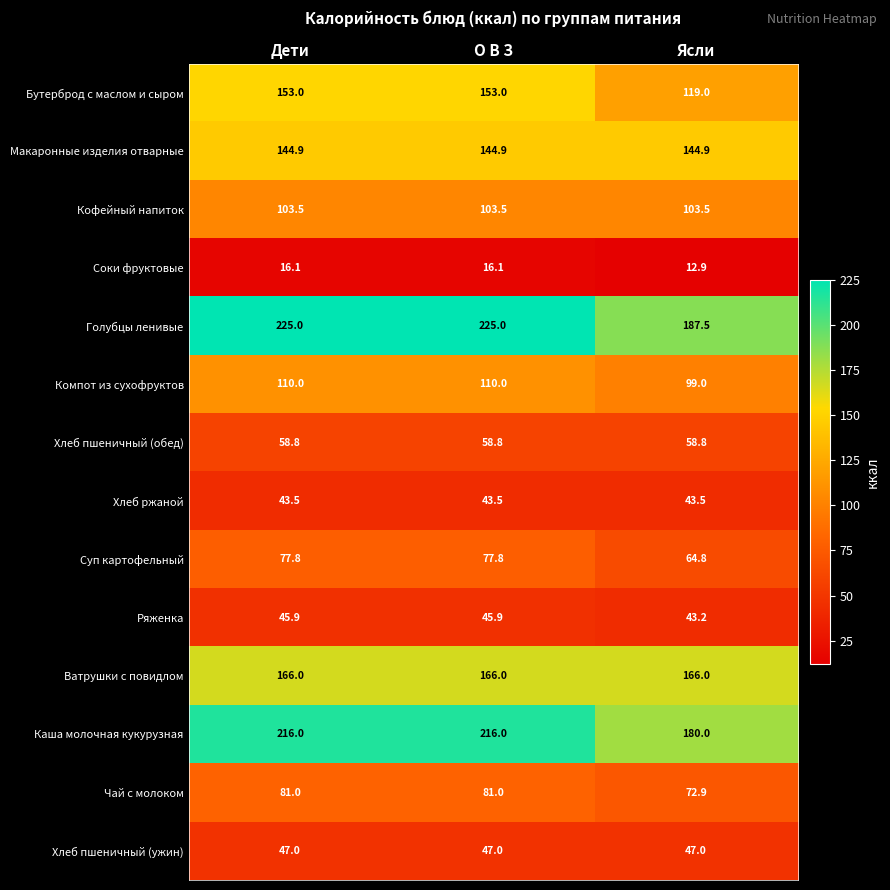

What is the greatest value displayed?

225.0